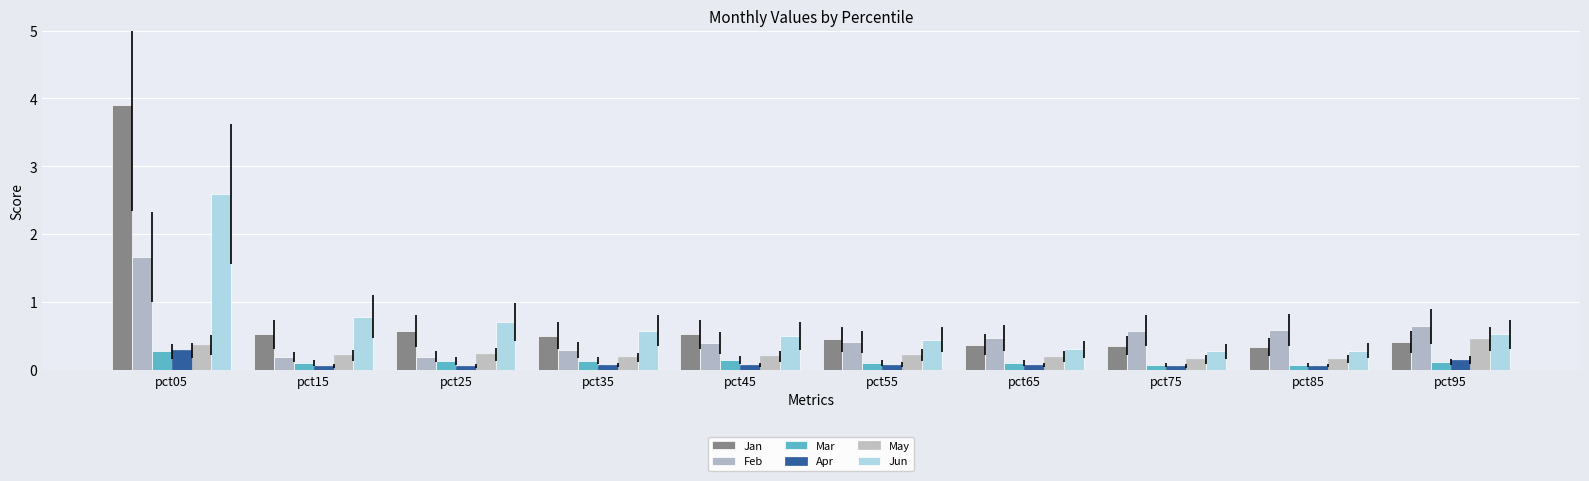

At which category is the sum across all series the highest?

pct05